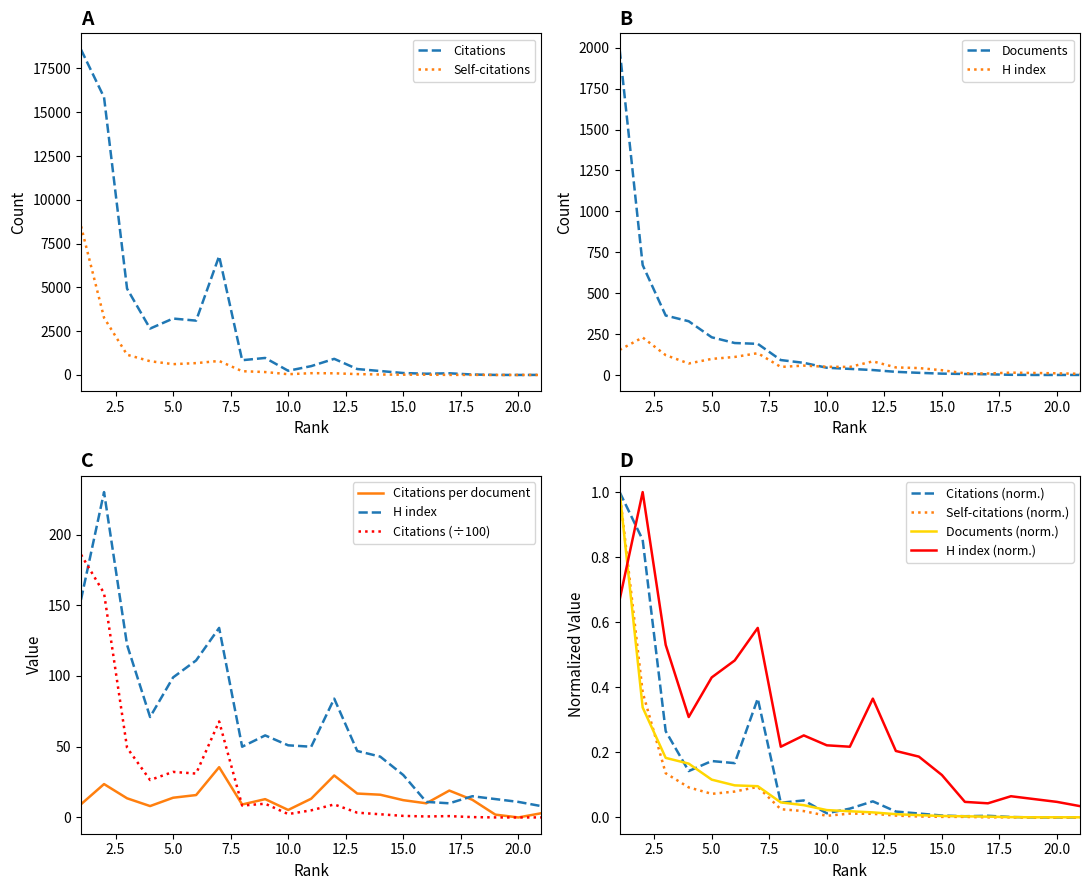

Between 15 and 17, which series saw the biggest shift?

H index